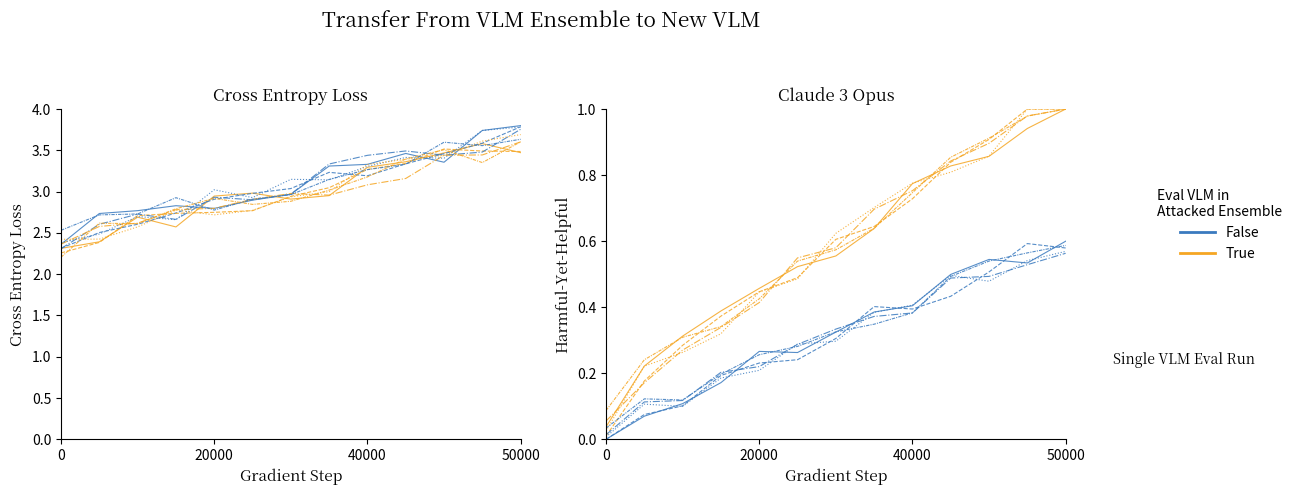

What is the difference between the second highest and minimum values in the True series?

0.9